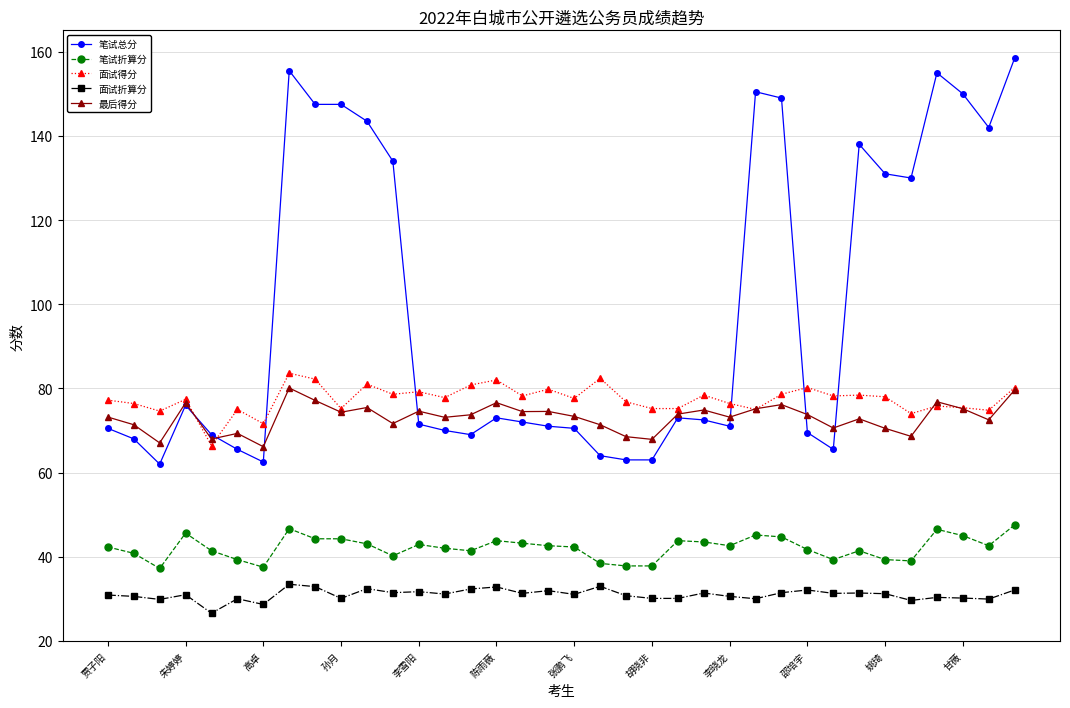

What are all the series names shown in the legend?

笔试总分, 笔试折算分, 面试得分, 面试折算分, 最后得分